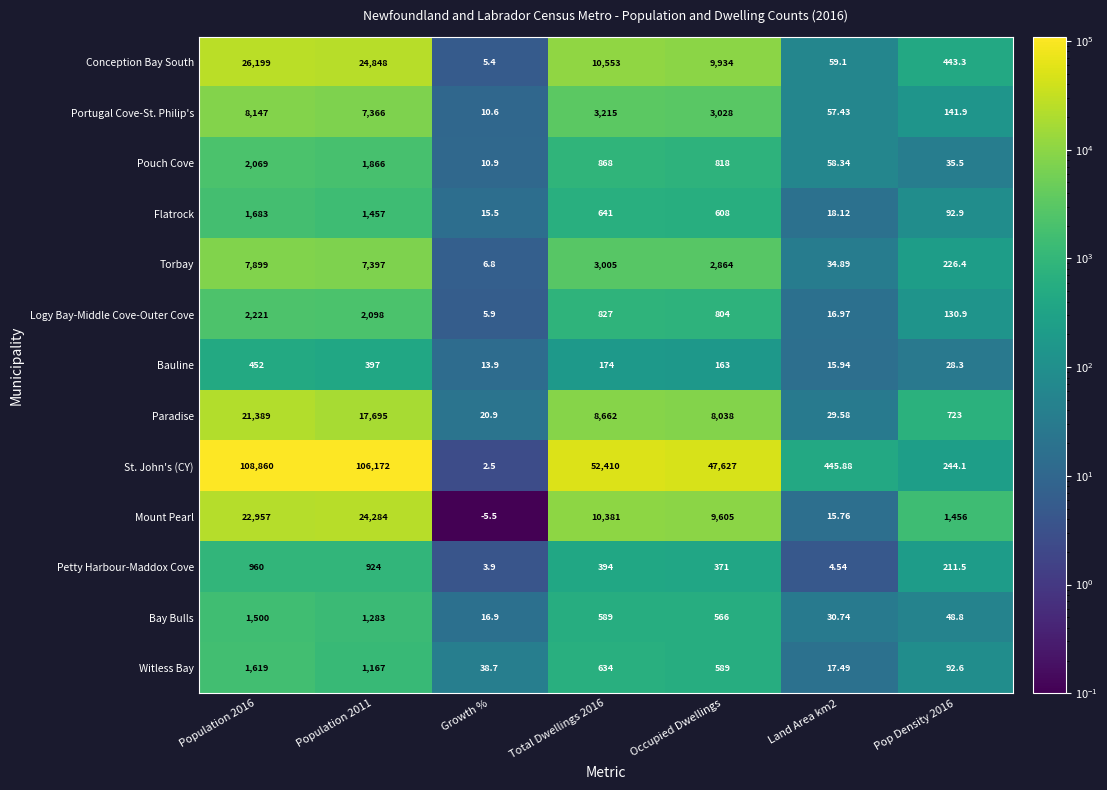

Which category has the lowest value across all series?

Growth %